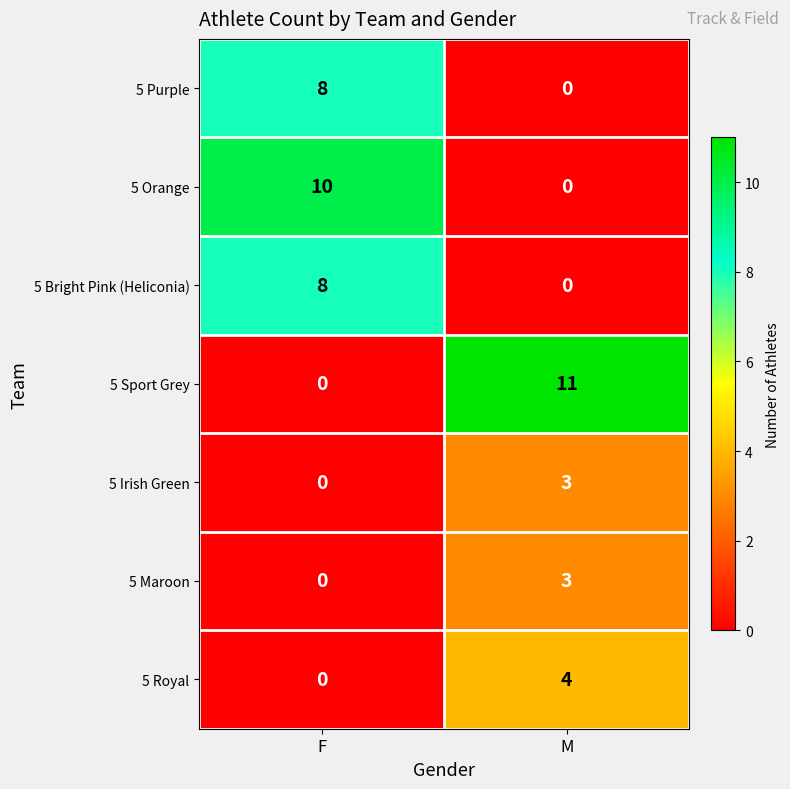

What is the total value across all series at F?

26